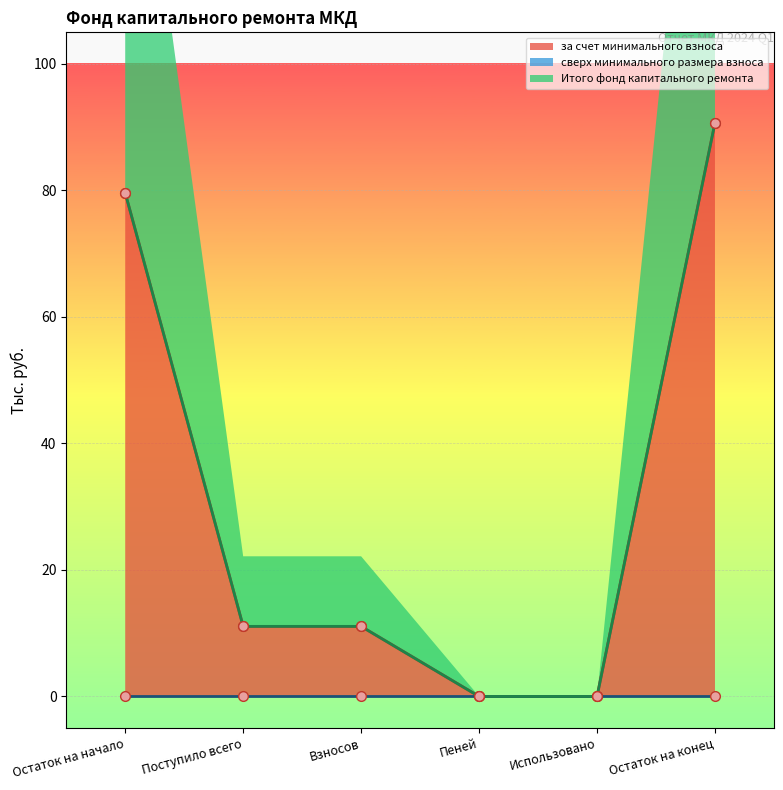

Is it true that за счет минимального взноса equals 11.1 at Поступило всего?

True